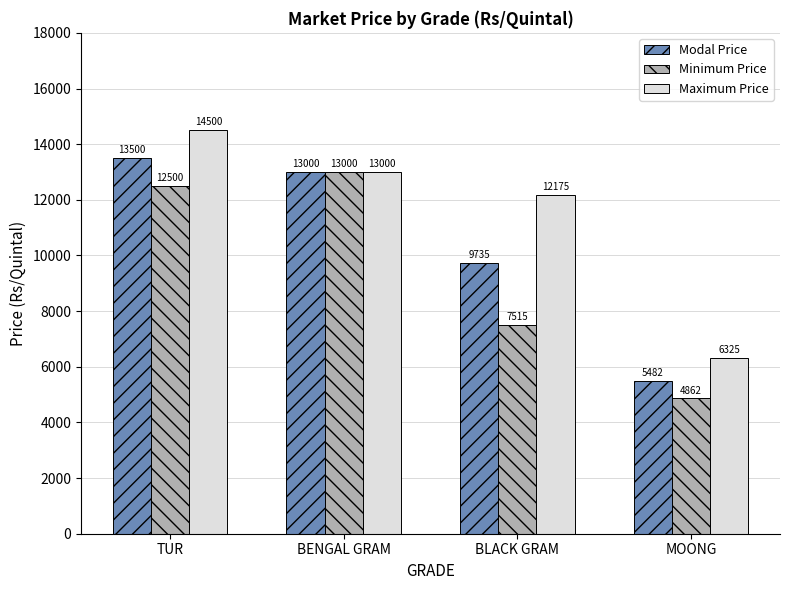

At which category is the sum across all series the highest?

TUR